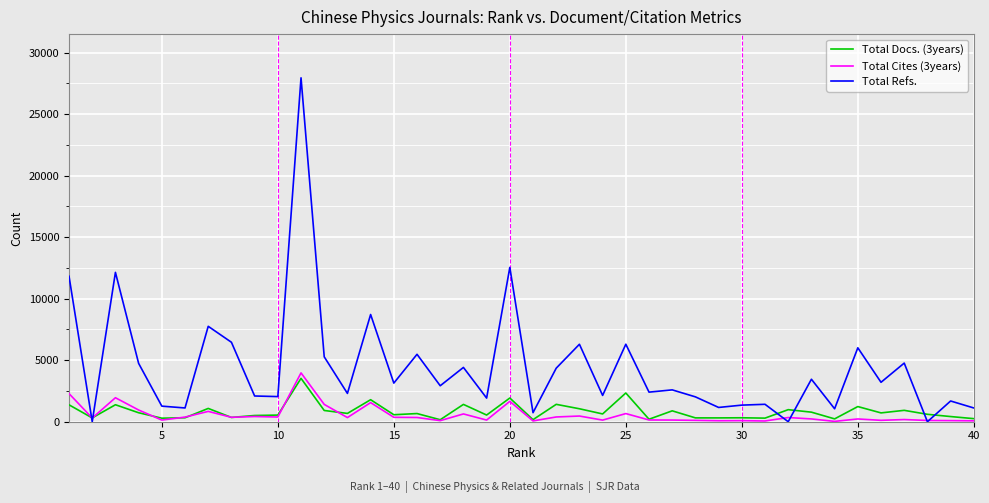

What is the greatest value displayed?

27948